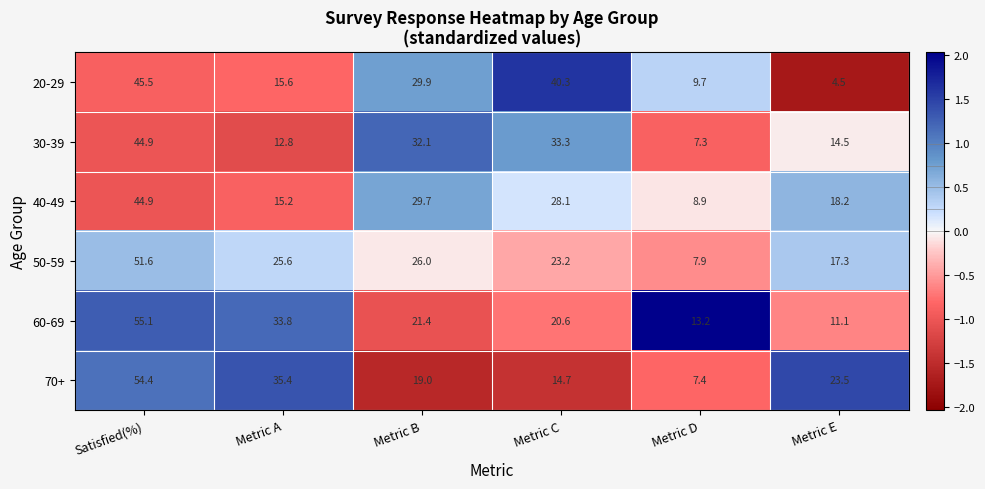

How many distinct data groups are displayed?

6